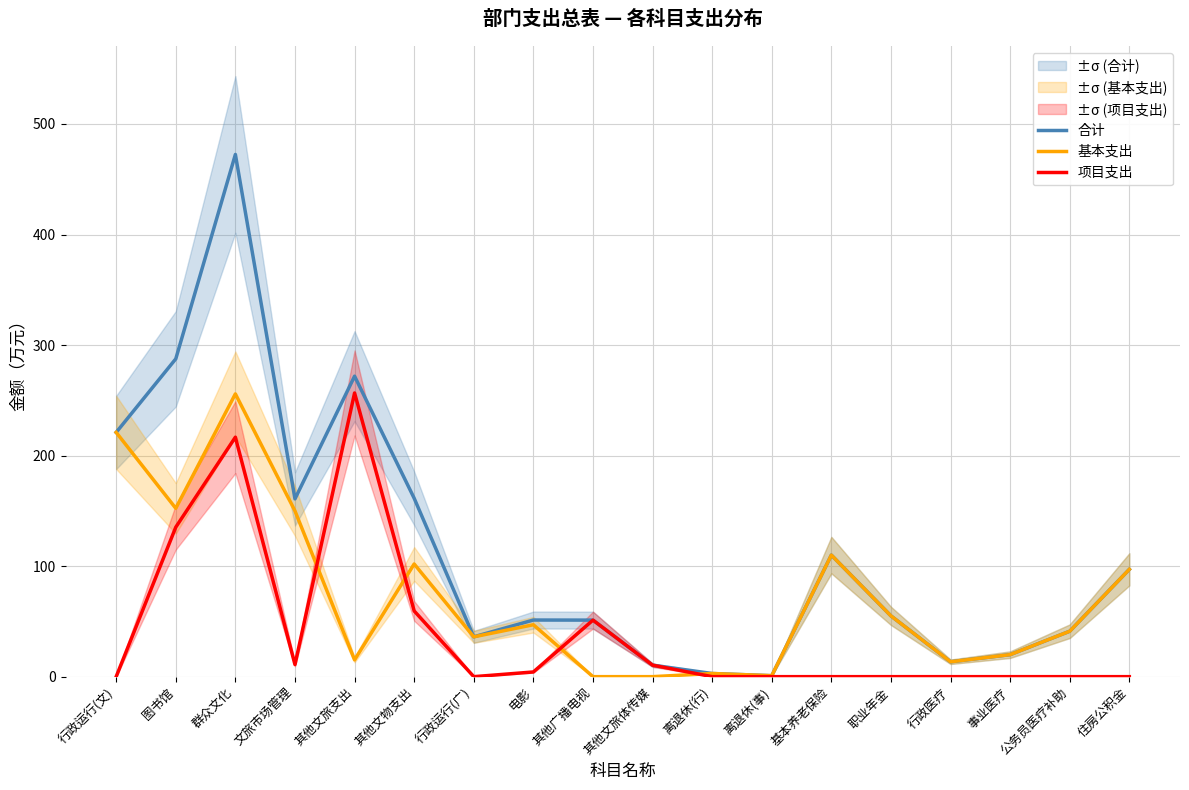

Between 文旅市场管理 and 行政运行(广), which series saw the biggest shift?

合计